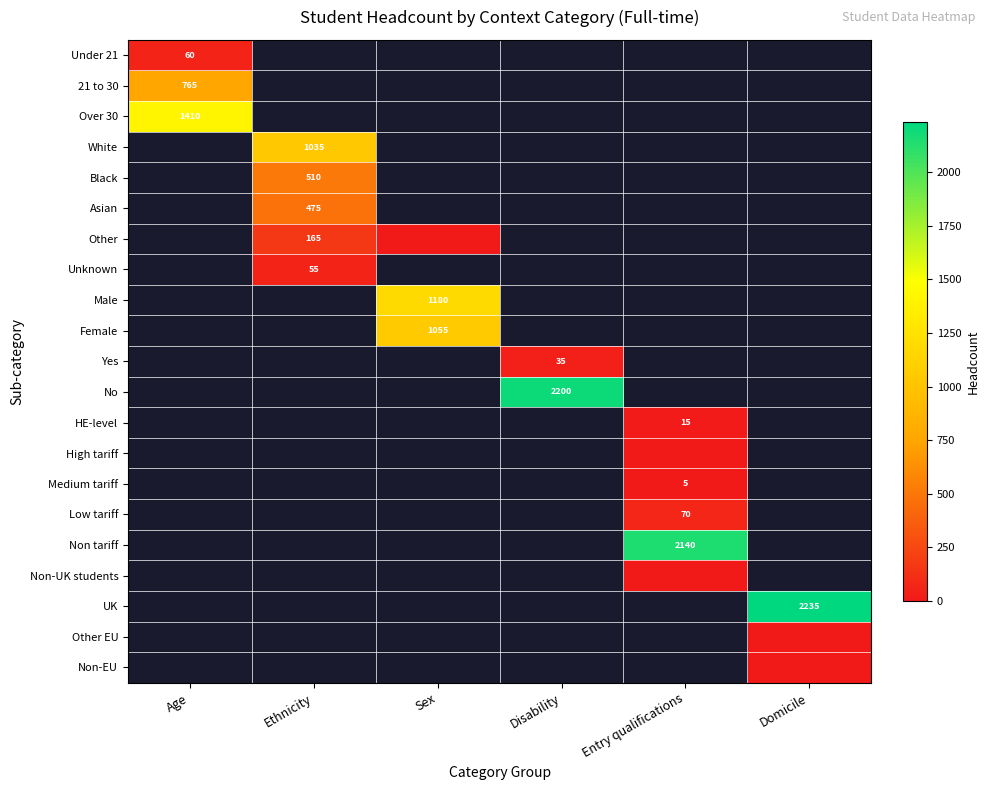

The Female series shows 271 at Sex. True or false?

False